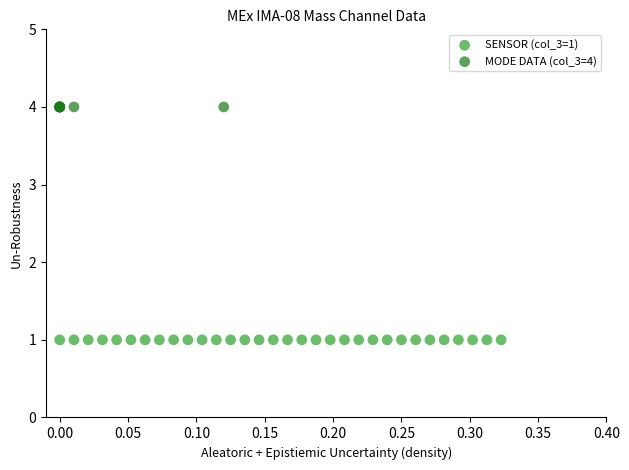

What are all the series names shown in the legend?

SENSOR (col_3=1), MODE DATA (col_3=4)